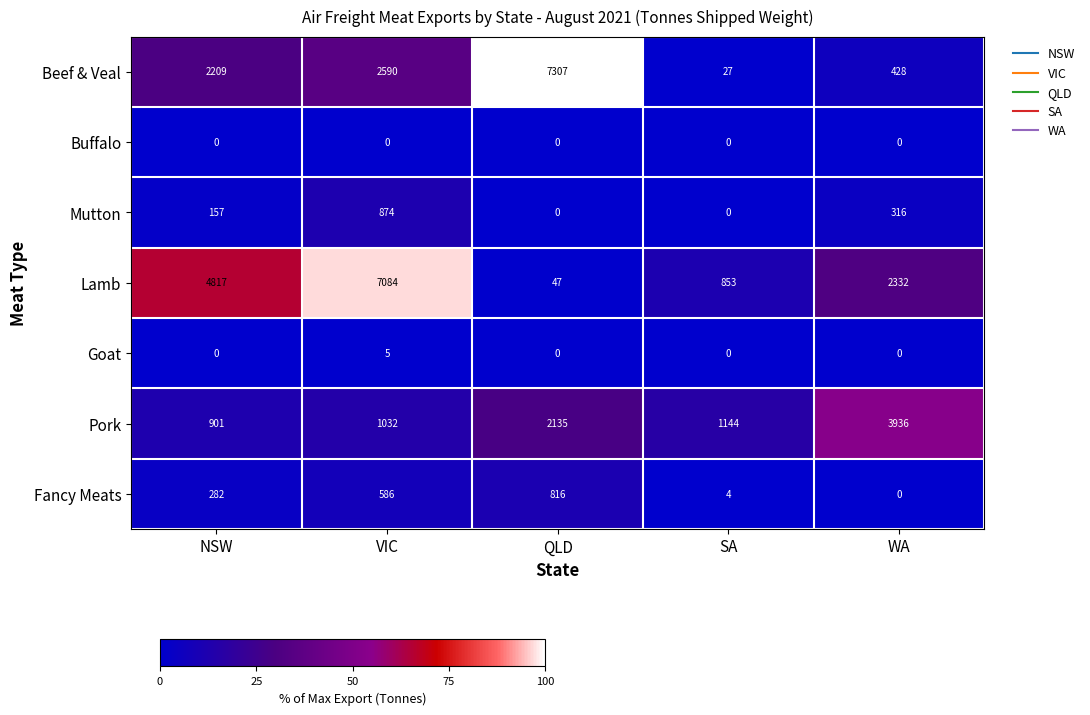

What is the difference between the highest and lowest values at QLD?

7307